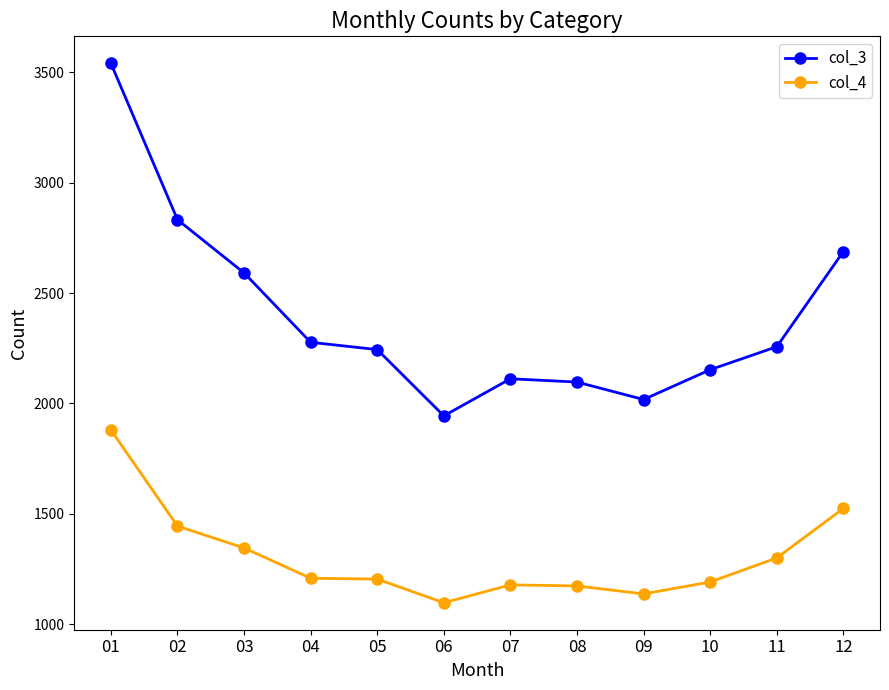

What is the minimum value for col_3?

1944